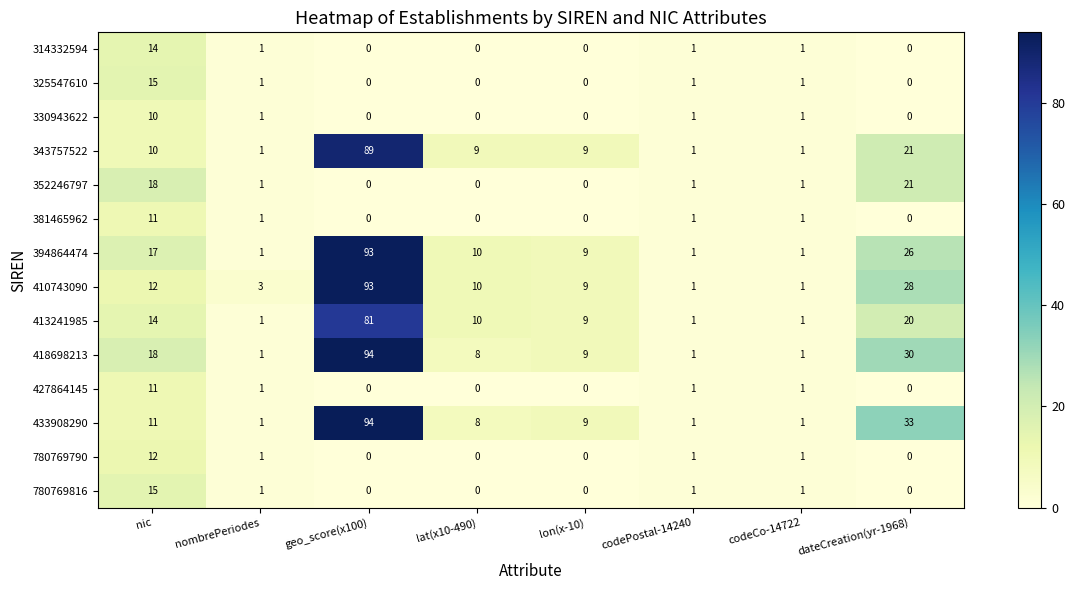

What is the spread (max minus min) of values at lat(x10-490)?

10